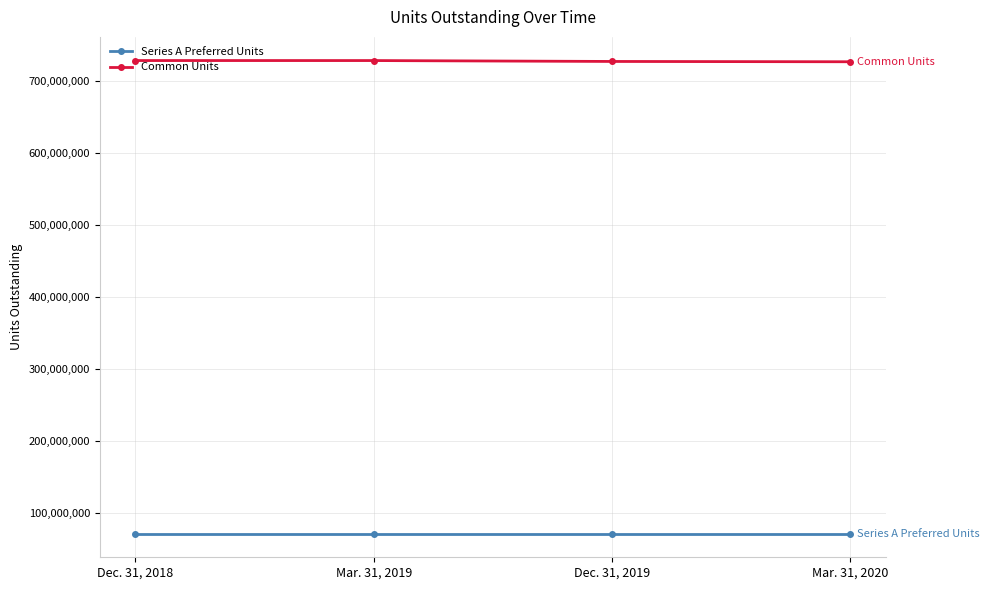

What is the difference between the highest and lowest values at Dec. 31, 2018?

656962539